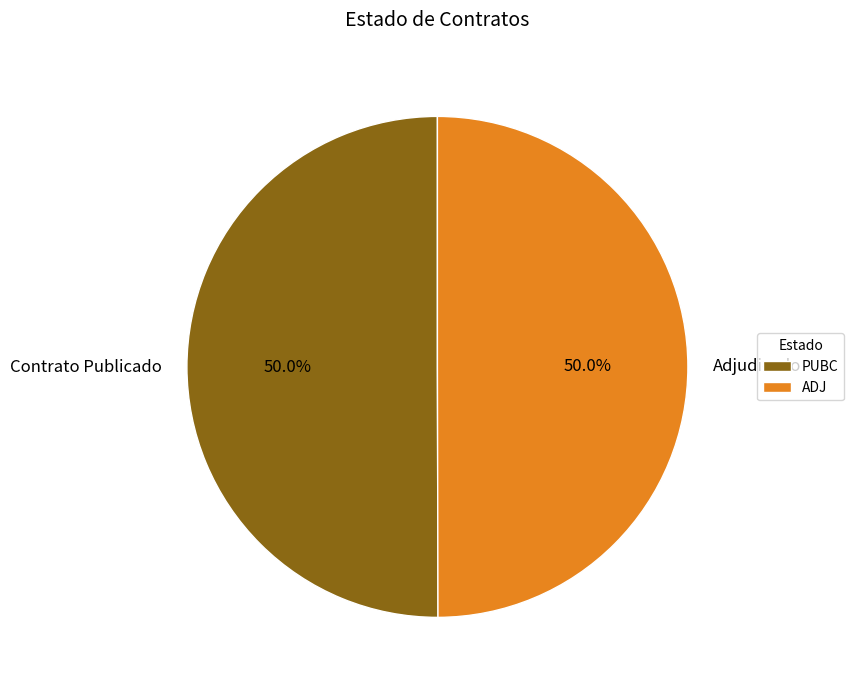

How much of the chart is everything except PUBC?

50.0%